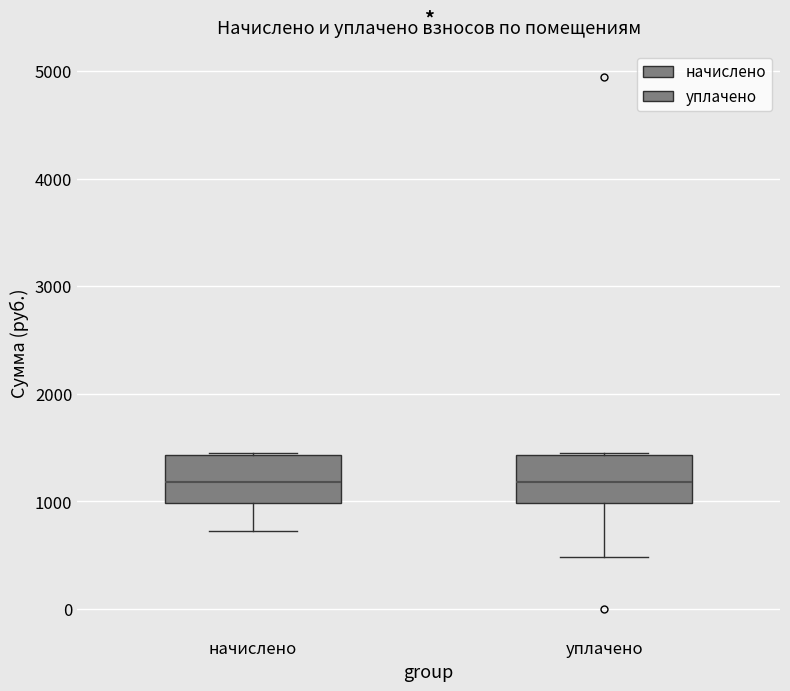

Reading left to right, transcribe this box plot: for each box, give where its median line is, the range the box spans, and where its two whiskers end, as read against the y-axis. The values are not printed on the chart, so give them approximately, as read against the axis.

начислено: median 1200, box 1000 to 1400, whiskers 700 to 1400
уплачено: median 1200, box 1000 to 1400, whiskers 500 to 1400